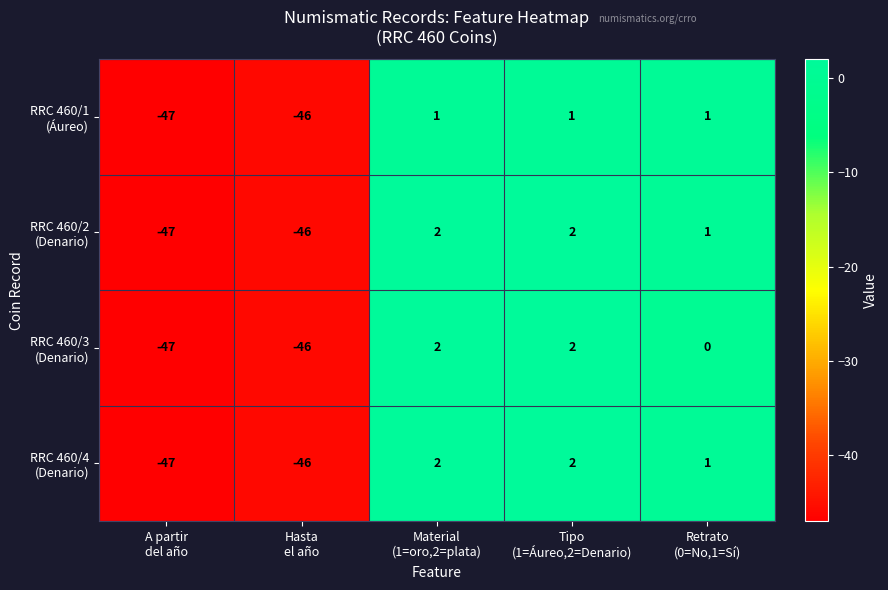

What is the minimum value shown in the chart?

-47